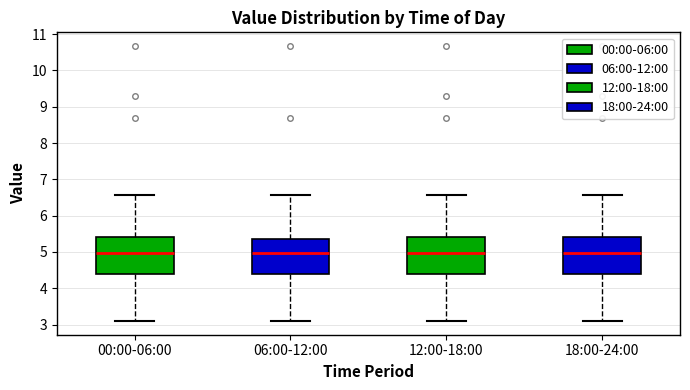

Reading left to right, transcribe this box plot: for each box, give where its median line is, the range the box spans, and where its two whiskers end, as read against the y-axis. The values are not printed on the chart, so give them approximately, as read against the axis.

00:00-06:00: median 5.0, box 4.4 to 5.4, whiskers 3.1 to 6.6
06:00-12:00: median 5.0, box 4.4 to 5.3, whiskers 3.1 to 6.6
12:00-18:00: median 5.0, box 4.4 to 5.4, whiskers 3.1 to 6.6
18:00-24:00: median 5.0, box 4.4 to 5.4, whiskers 3.1 to 6.6